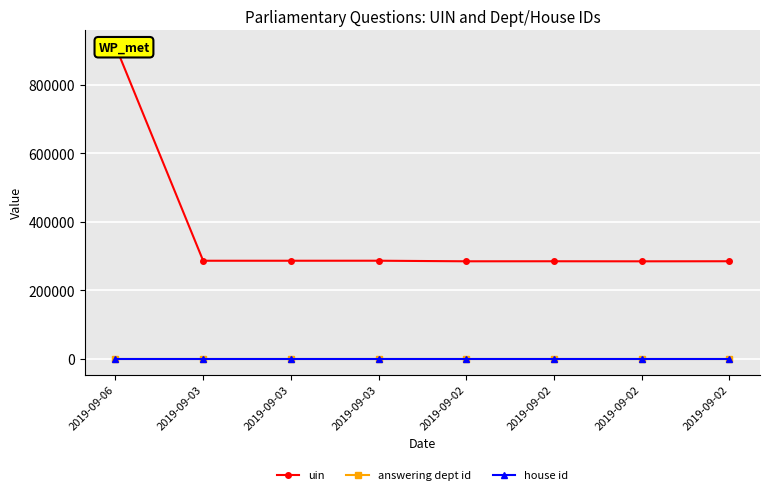

Which label corresponds to the smallest value in the chart?

2019-09-06